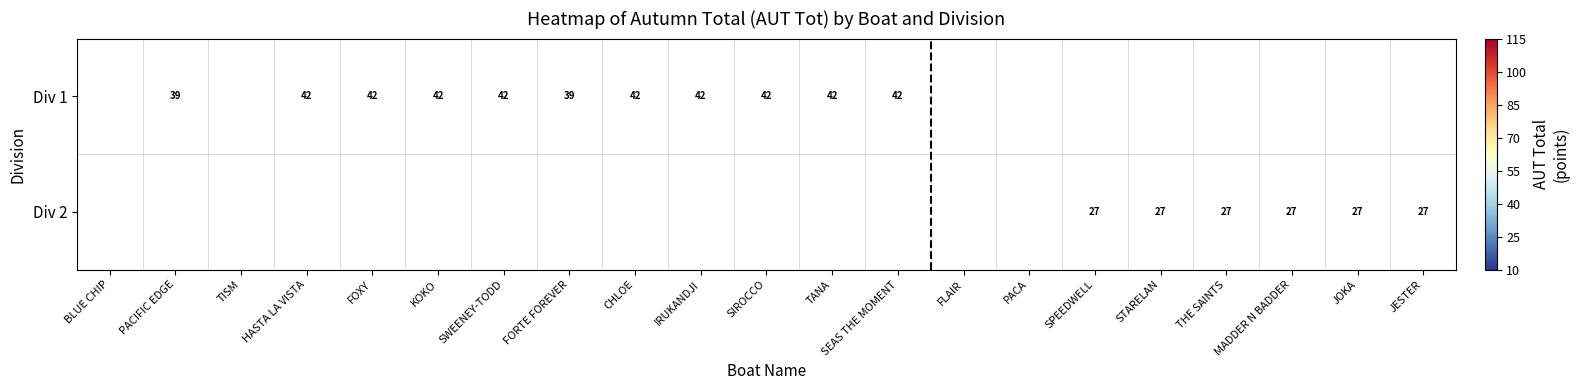

At how many categories does at least one series exceed 36?

11